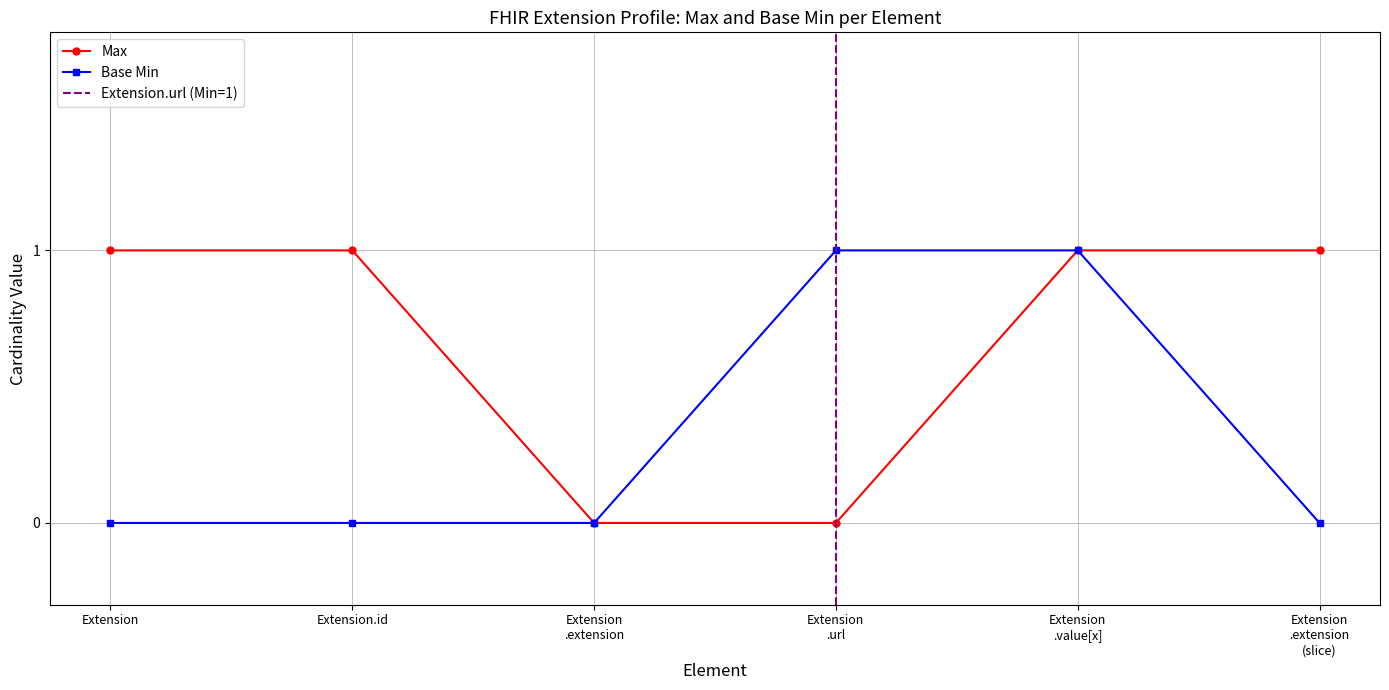

Rank the series by their average value, from highest to lowest.

Max, Base Min